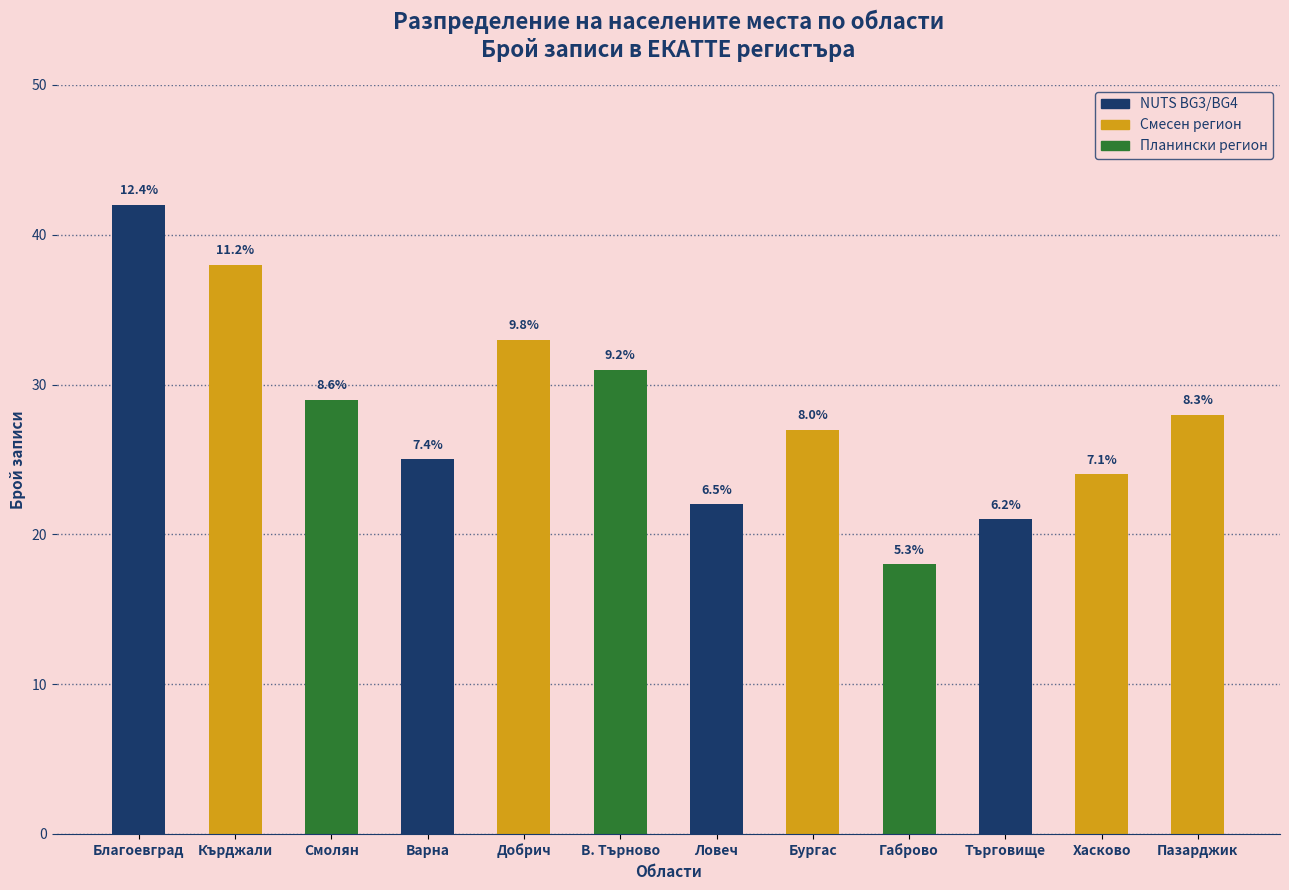

Rank the categories by value from lowest to highest.

Габрово, Търговище, Ловеч, Хасково, Варна, Бургас, Пазарджик, Смолян, В. Търново, Добрич, Кърджали, Благоевград